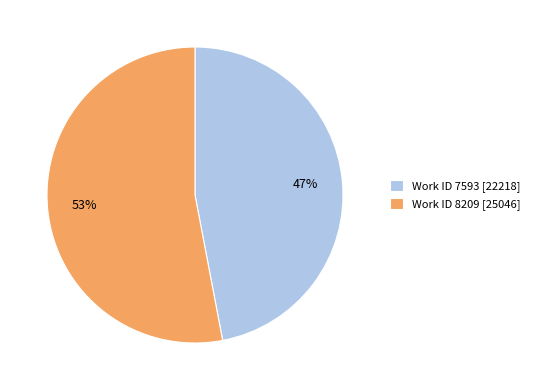

Which slice is the smallest?

Work ID 7593 [22218]